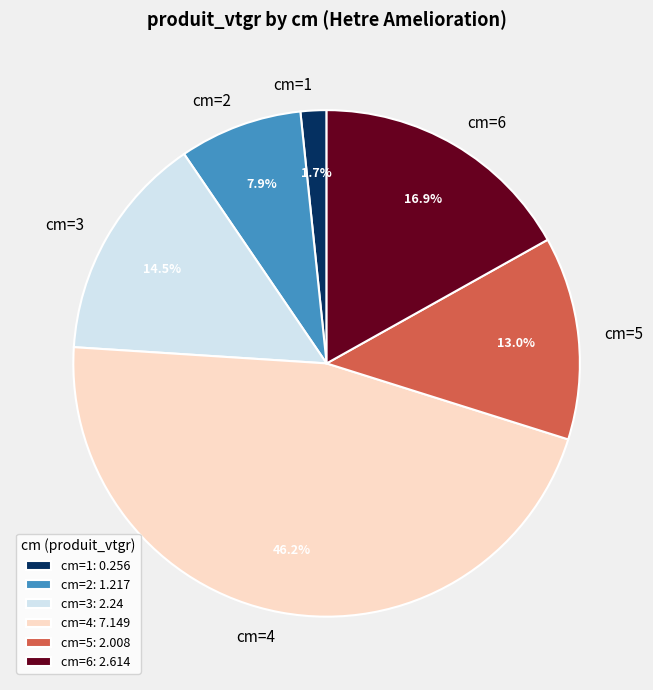

Which has a higher value, cm=6 or cm=4?

cm=4